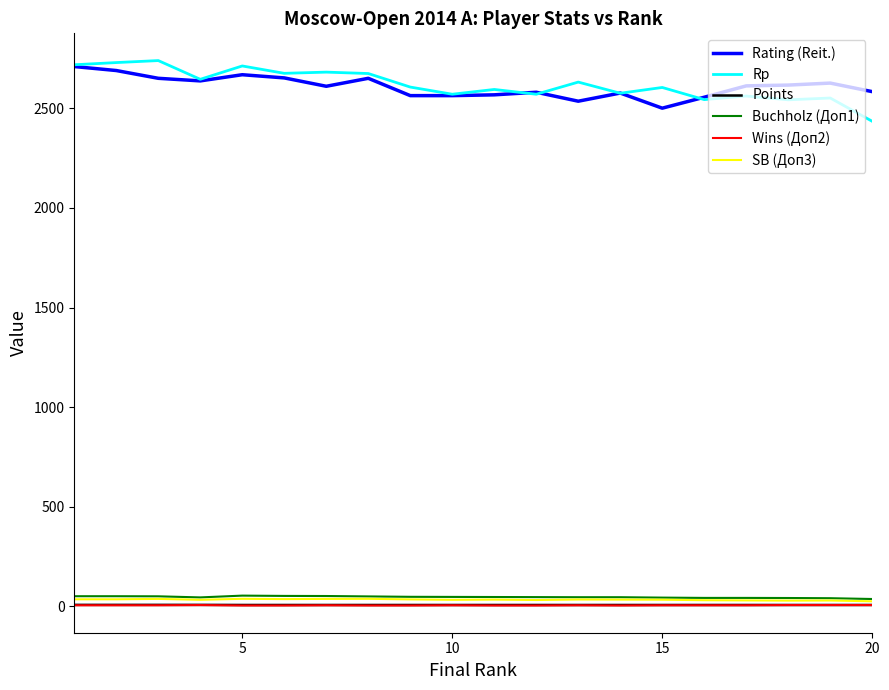

What is the maximum value shown in the chart?

2740.0